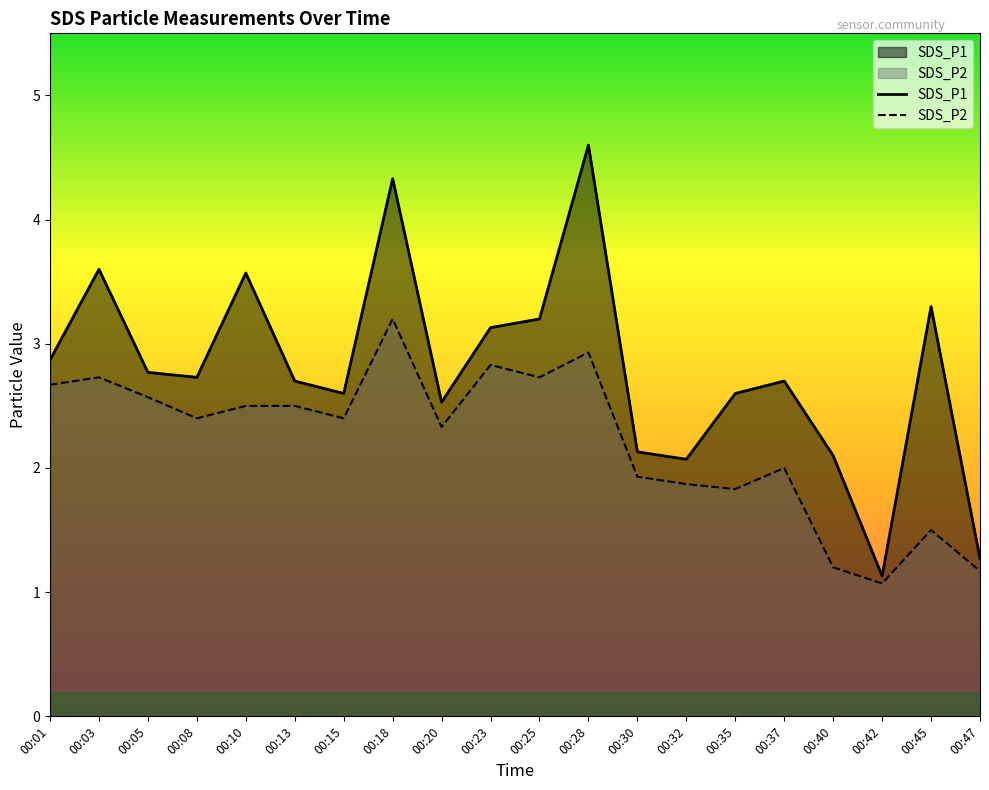

Which category has the lowest value in the SDS_P1 series?

00:42